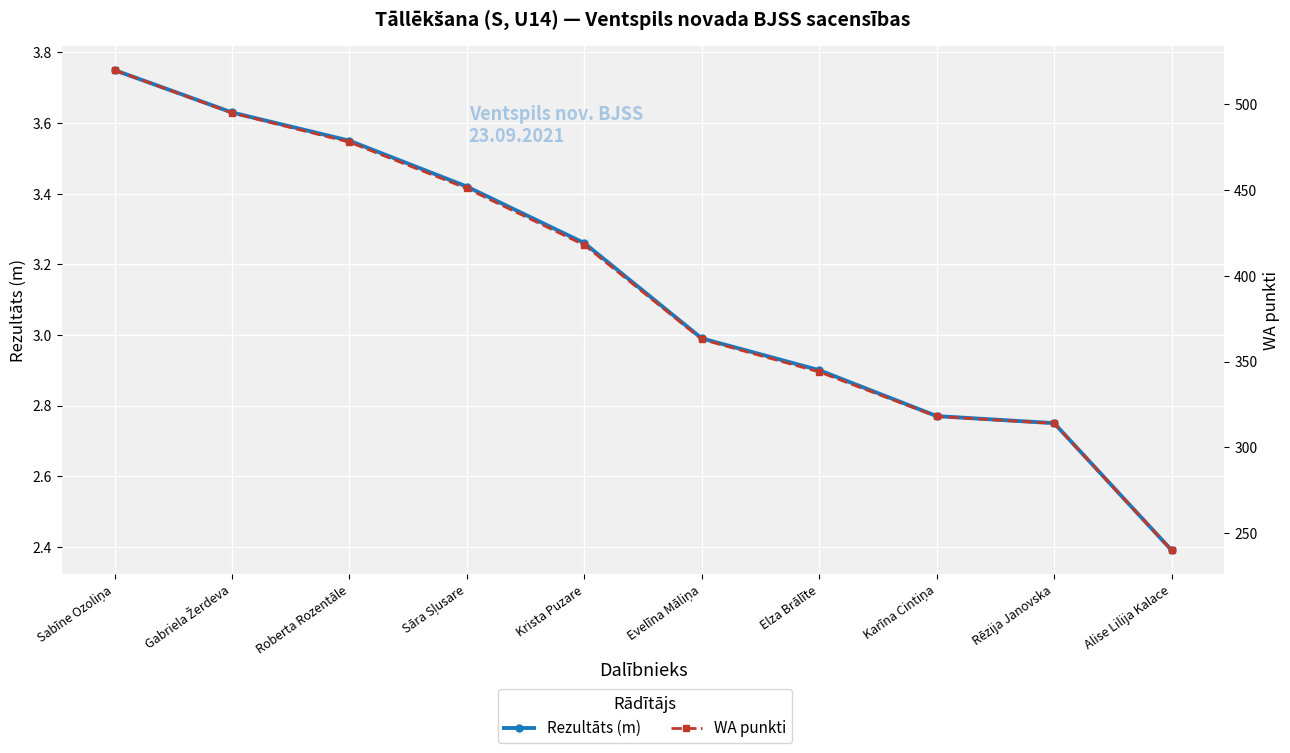

What is the highest value of the WA punkti series?

520.0